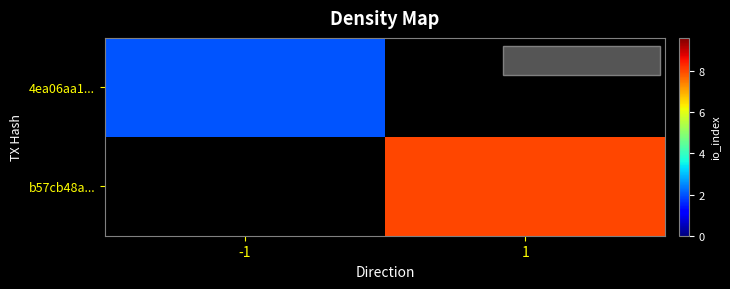

The b57cb48a... series shows 13.7 at 1. True or false?

False